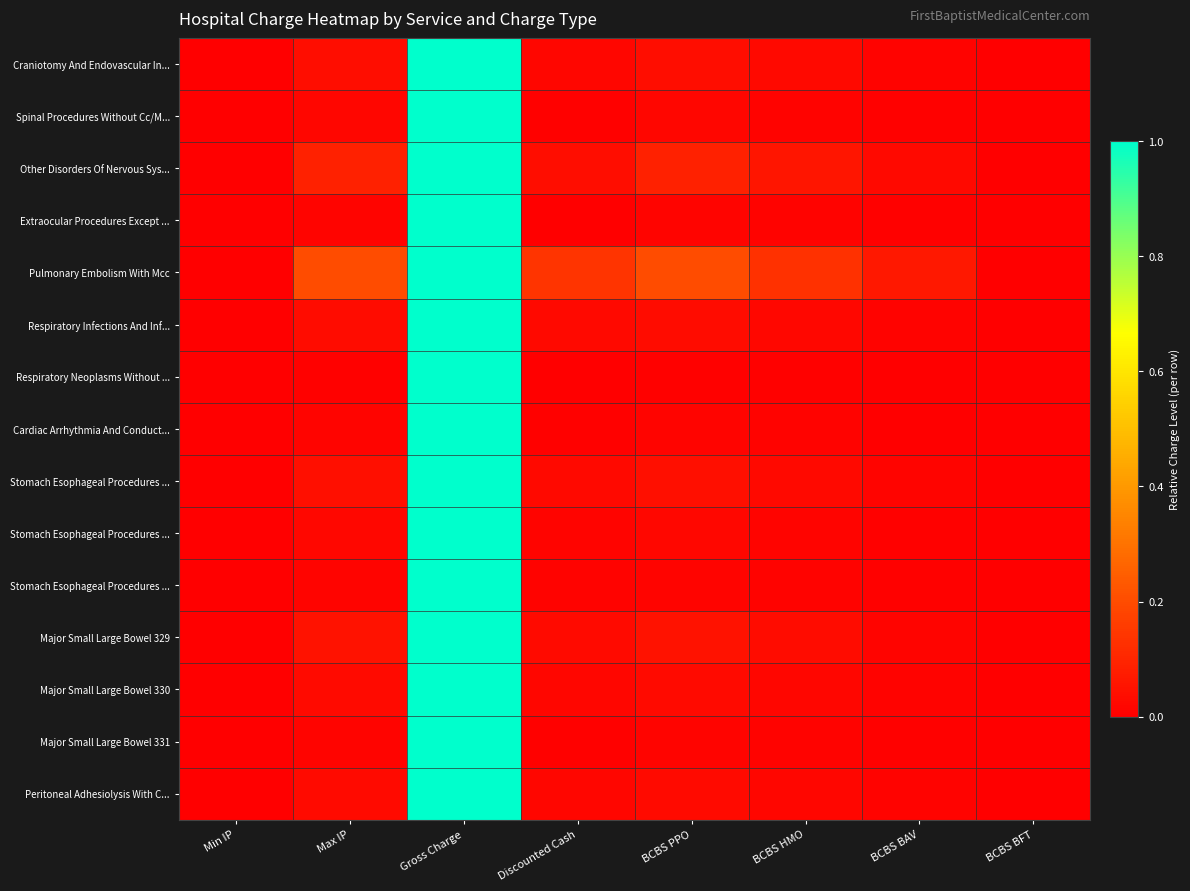

Which has a higher value, Gross Charge or BCBS BAV?

Gross Charge